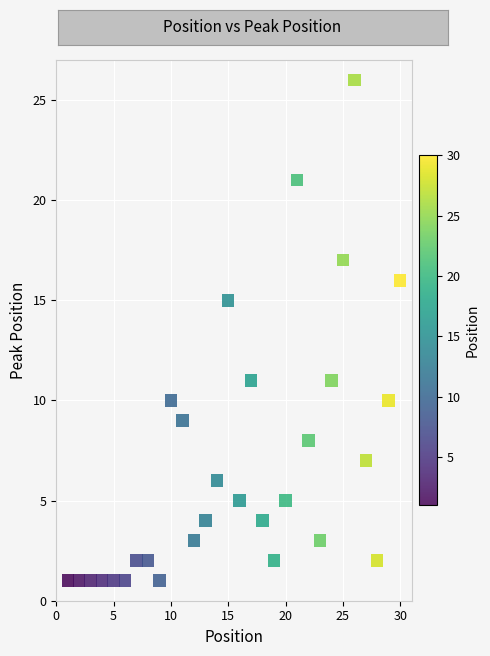

What is the range of X values (max minus min)?

29